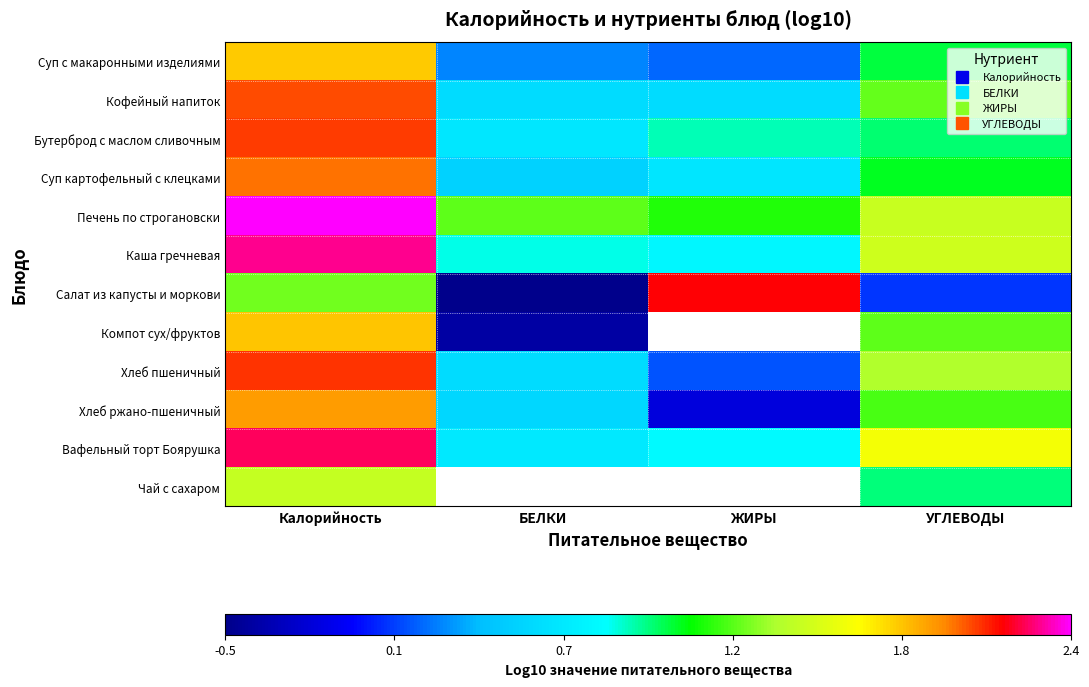

Count the number of data series in this chart.

12